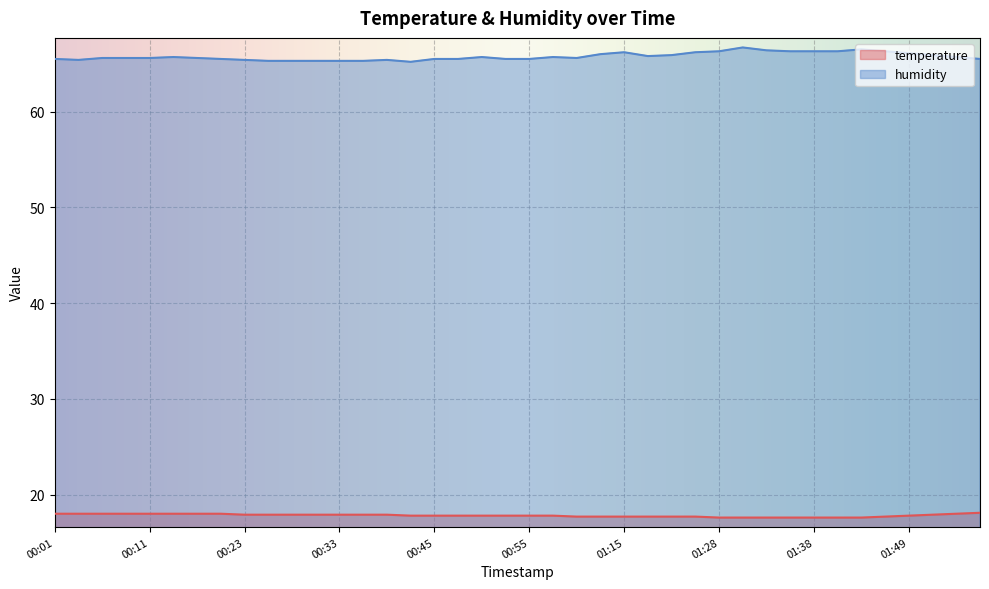

True or false: humidity and temperature intersect in this chart.

False